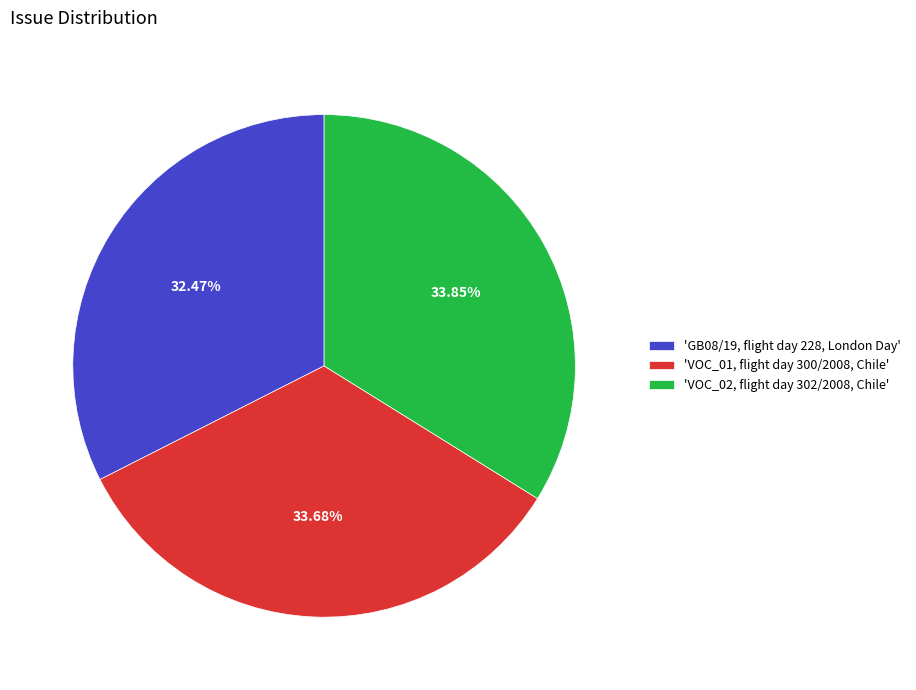

Is there any slice that represents more than half of the pie?

No